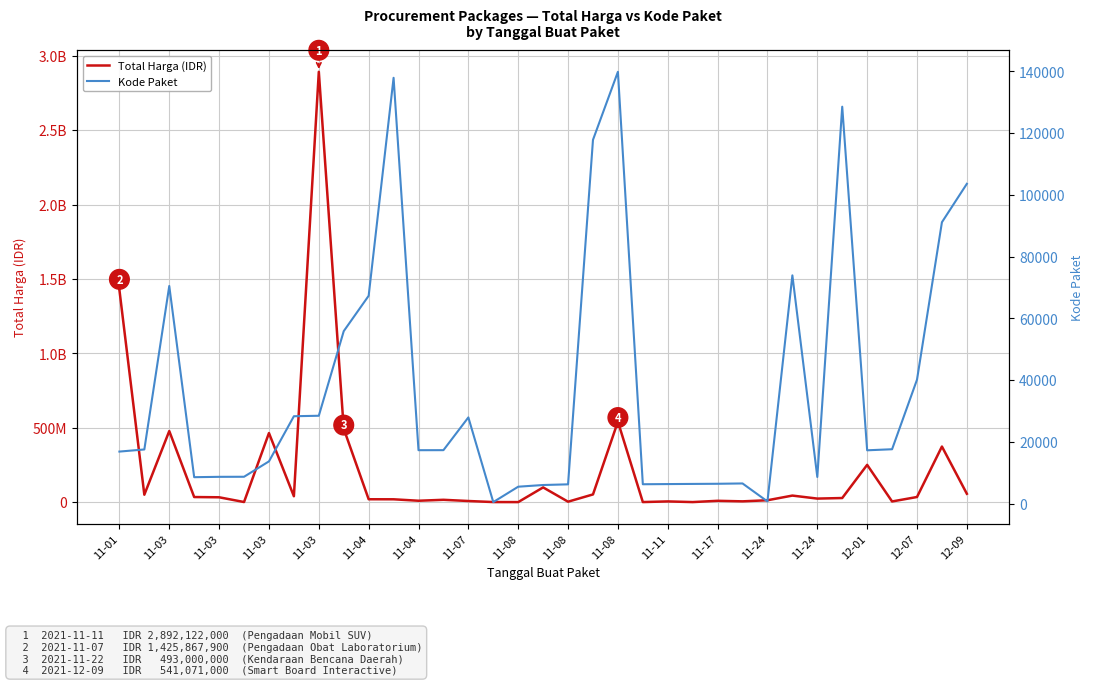

What are all the series names shown in the legend?

Total Harga (IDR), Kode Paket